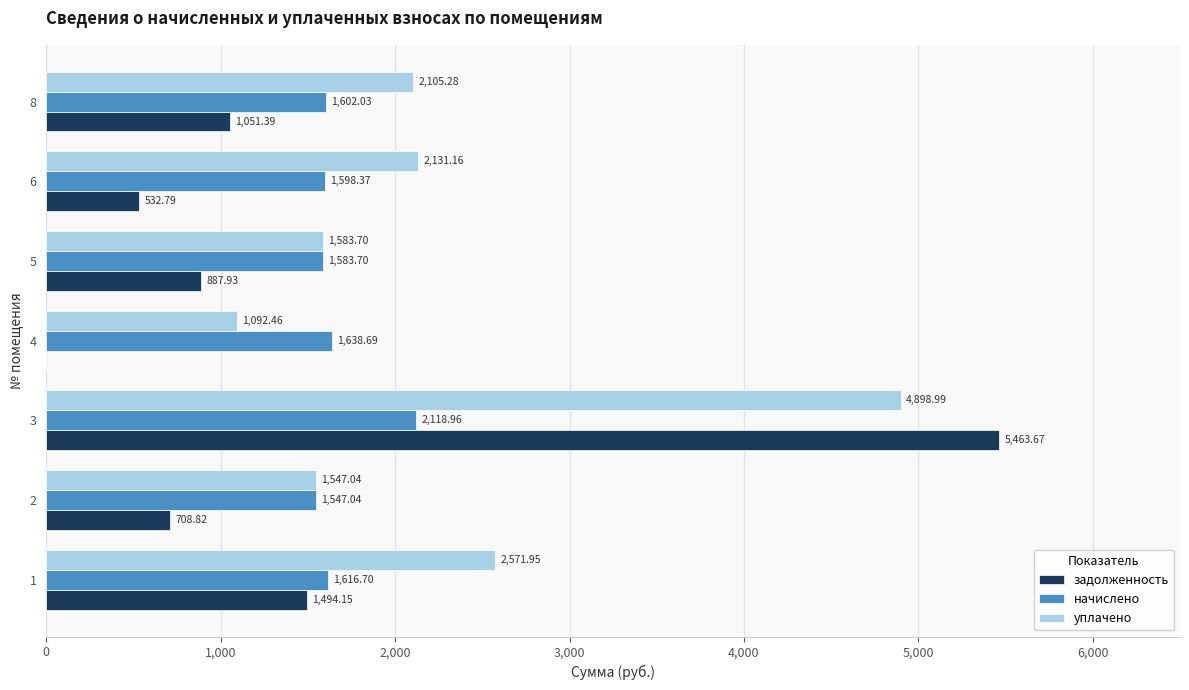

What is the sum of the уплачено values at 3 and 1?

7470.9